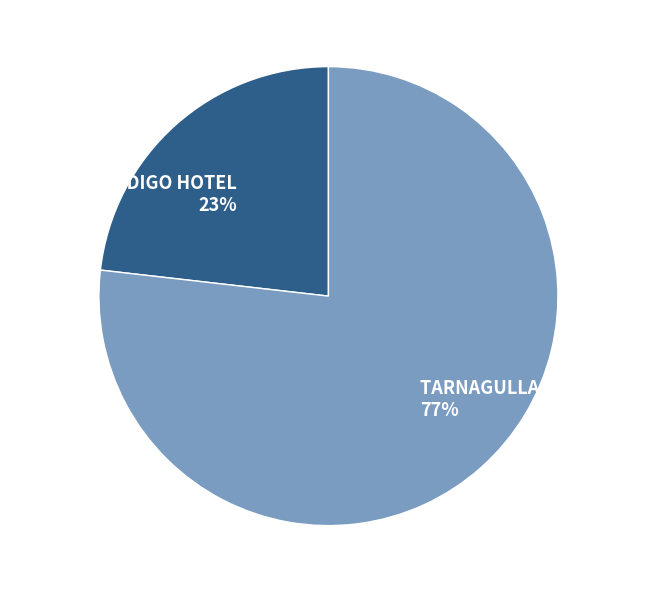

The FORMER BENDIGO HOTEL slice represents 23% of the pie. True or false?

True